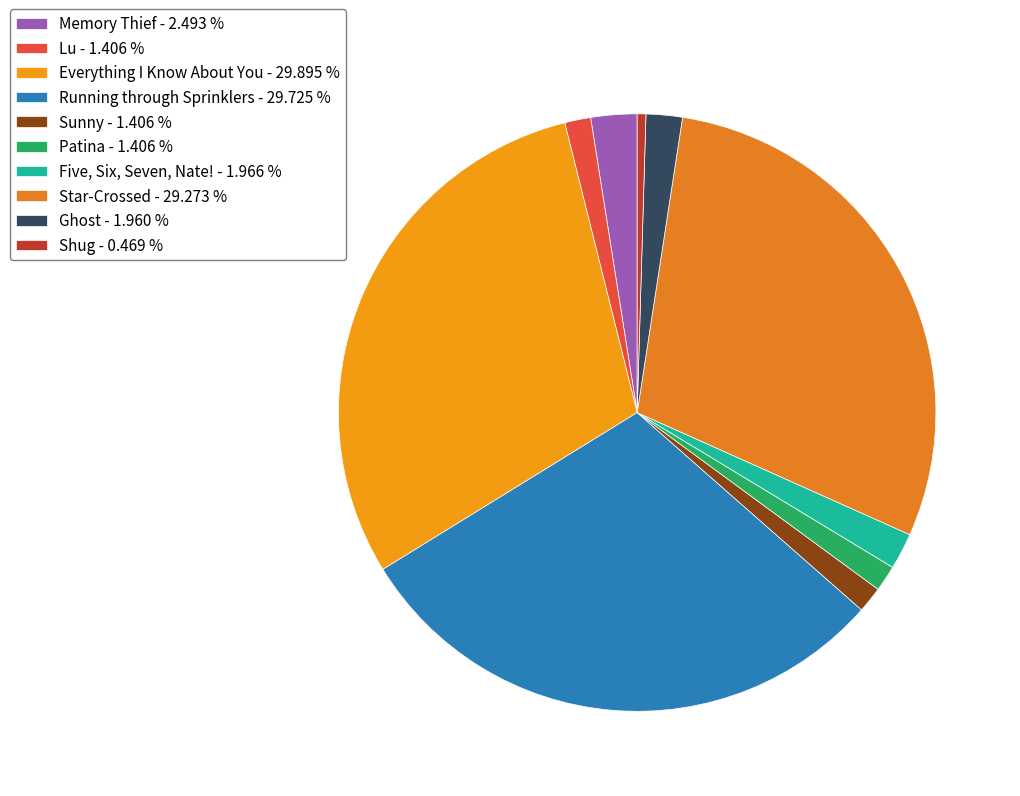

Approximately how many times larger is the value at Shug compared to Ghost?

0.2